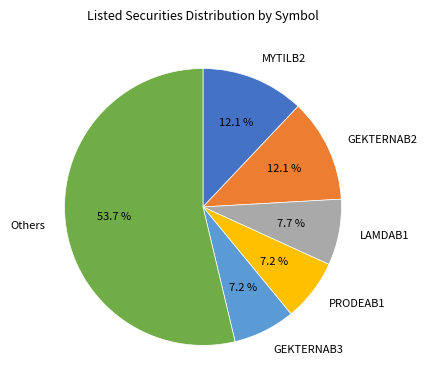

What is the ratio of the value at GEKTERNAB3 to the value at GEKTERNAB2?

0.6